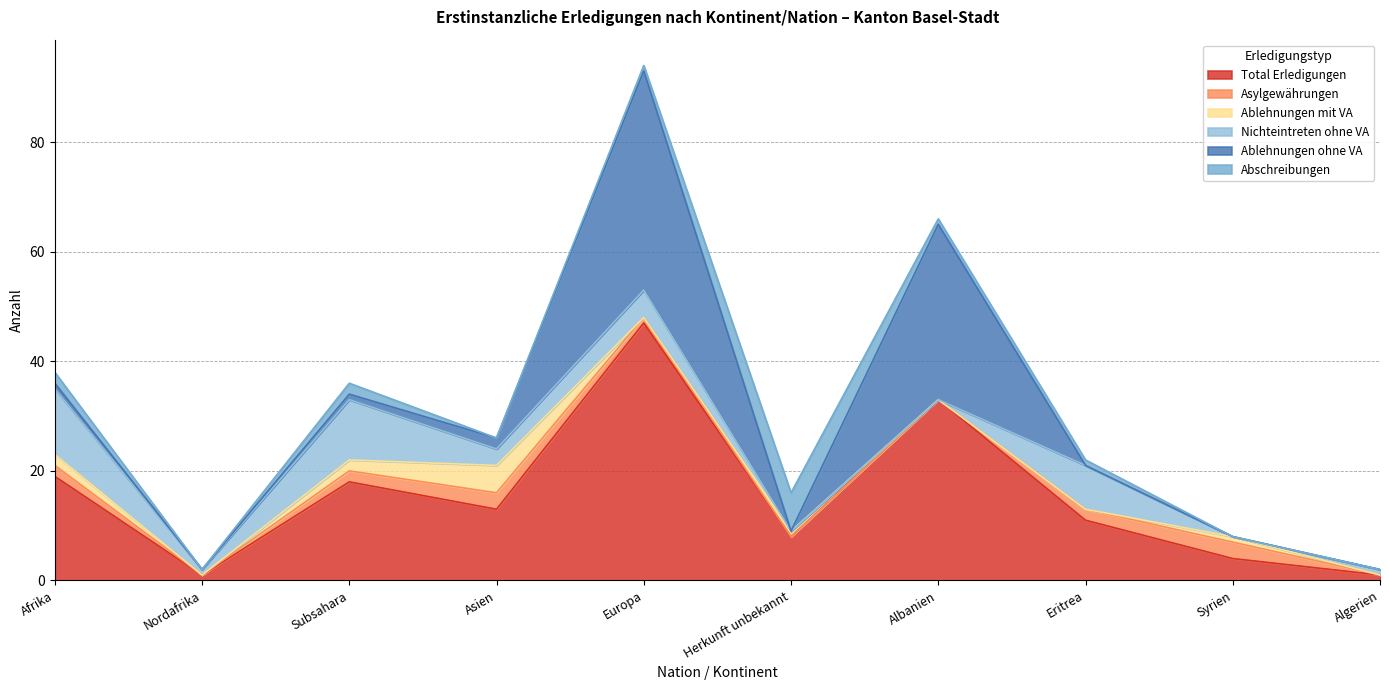

Is the value of Nichteintreten ohne VA at Herkunft unbekannt greater than the value of Total Erledigungen at Algerien?

No